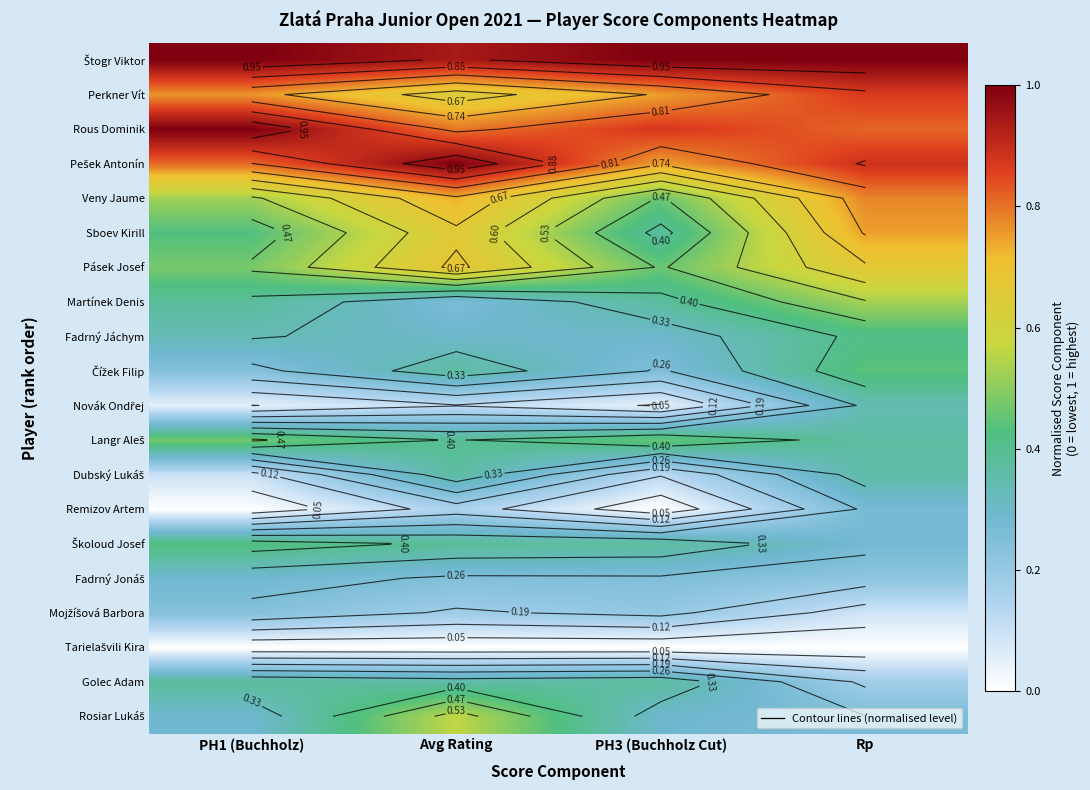

What is the total value across all series at PH1 (Buchholz)?

8.2